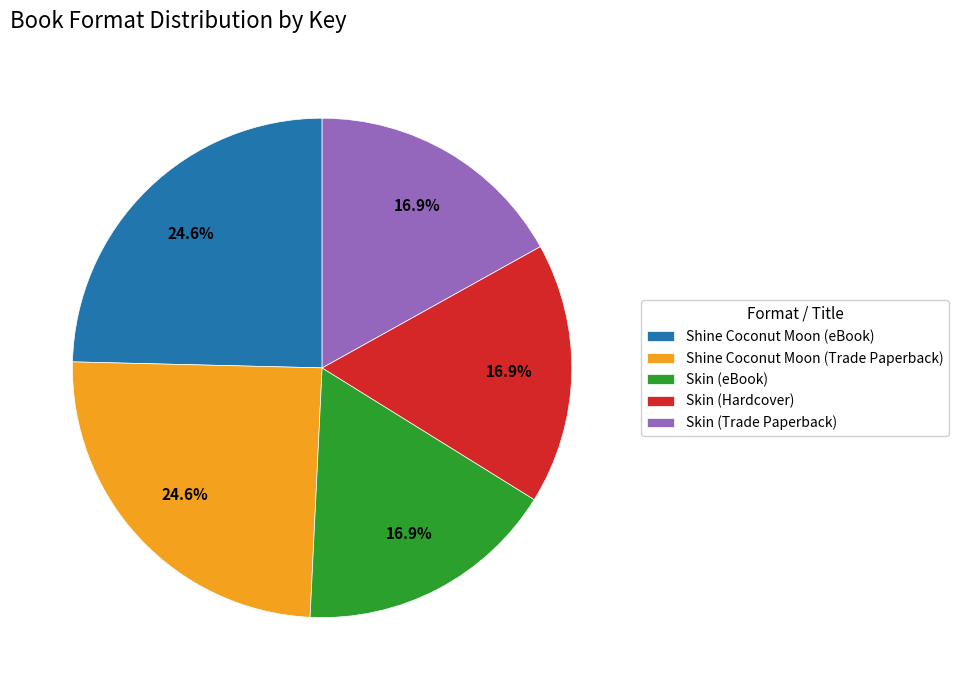

How much of the chart is everything except Skin (eBook)?

83.1%